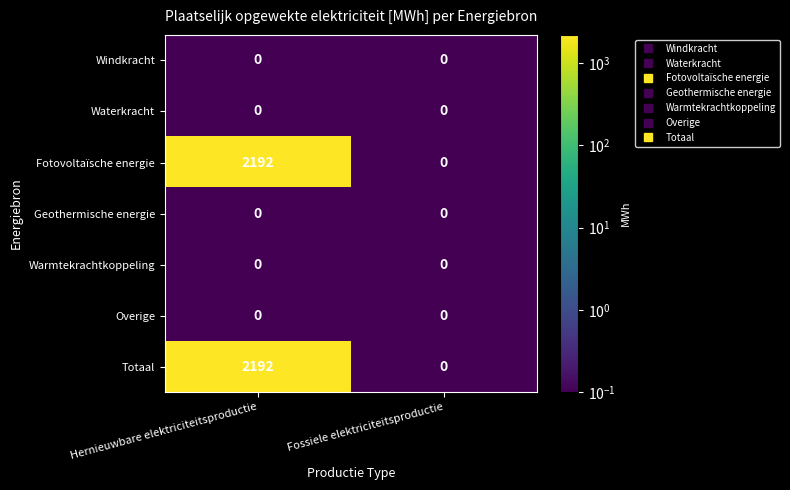

What is the difference between the Fotovoltaïsche energie values at Hernieuwbare elektriciteitsproductie and Fossiele elektriciteitsproductie?

2192